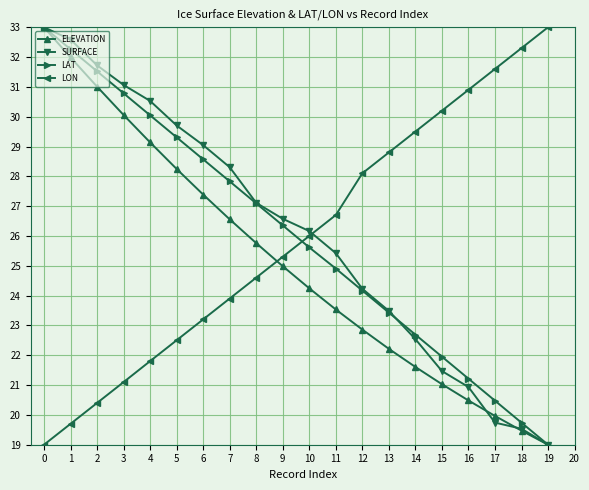

What is the total value across all series at 1?

116.5